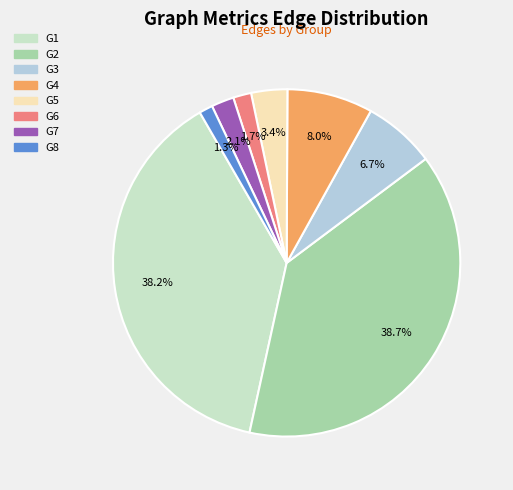

To the nearest percent, what portion does G7 represent?

2%